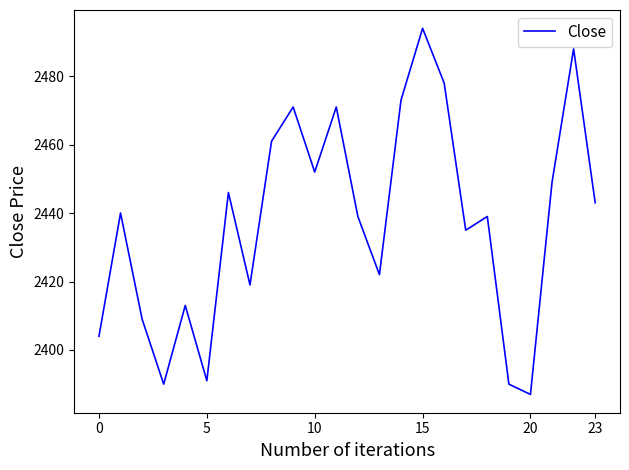

What is the difference between the maximum and minimum values?

107